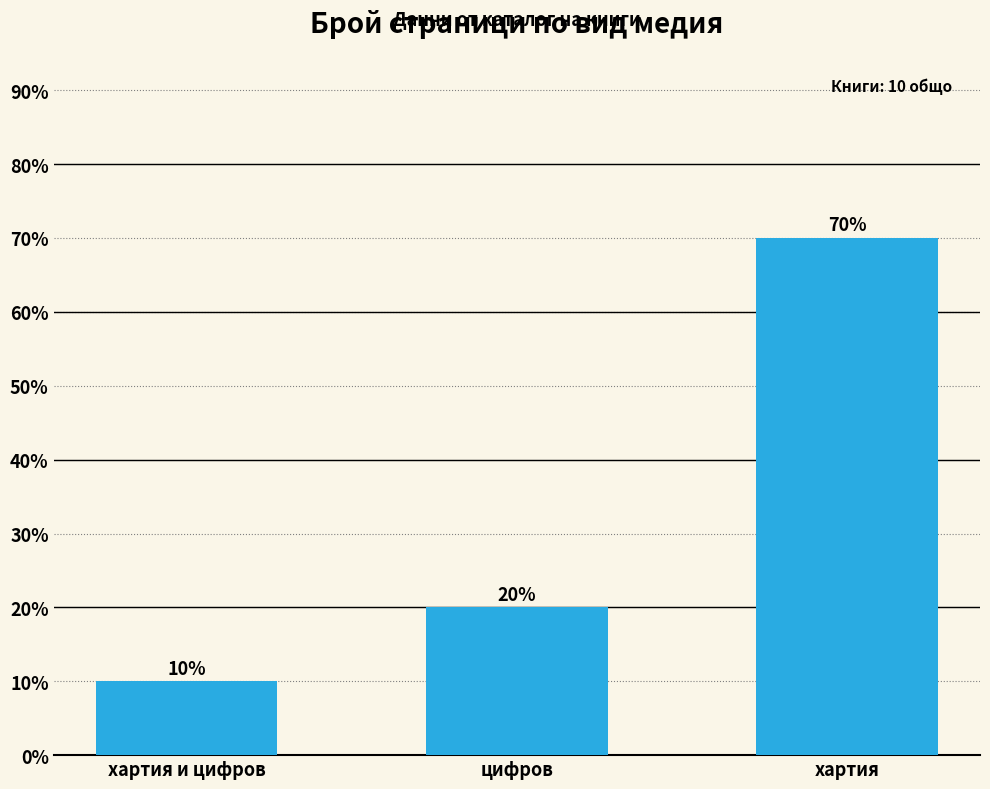

Reading left to right, list all the values displayed in this chart.

0.1	0.2	0.7